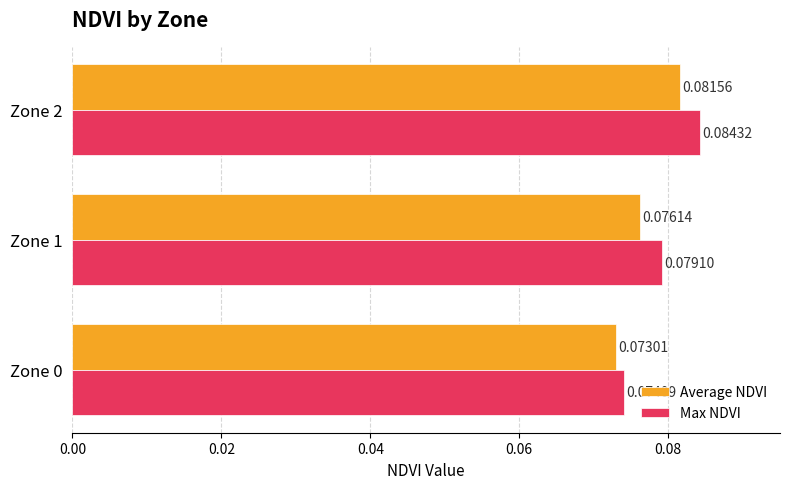

At which category is the sum across all series the highest?

Zone 2